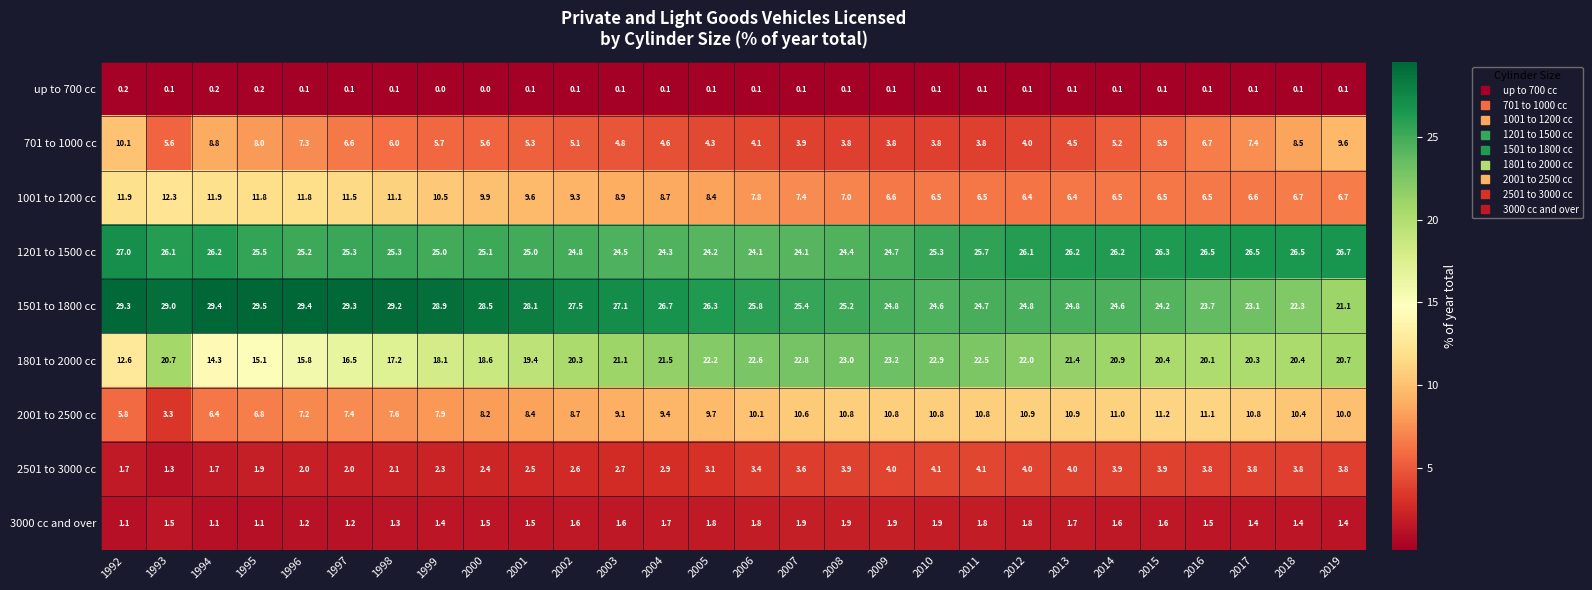

Read the 1001 to 1200 cc value at 2007.

7.4